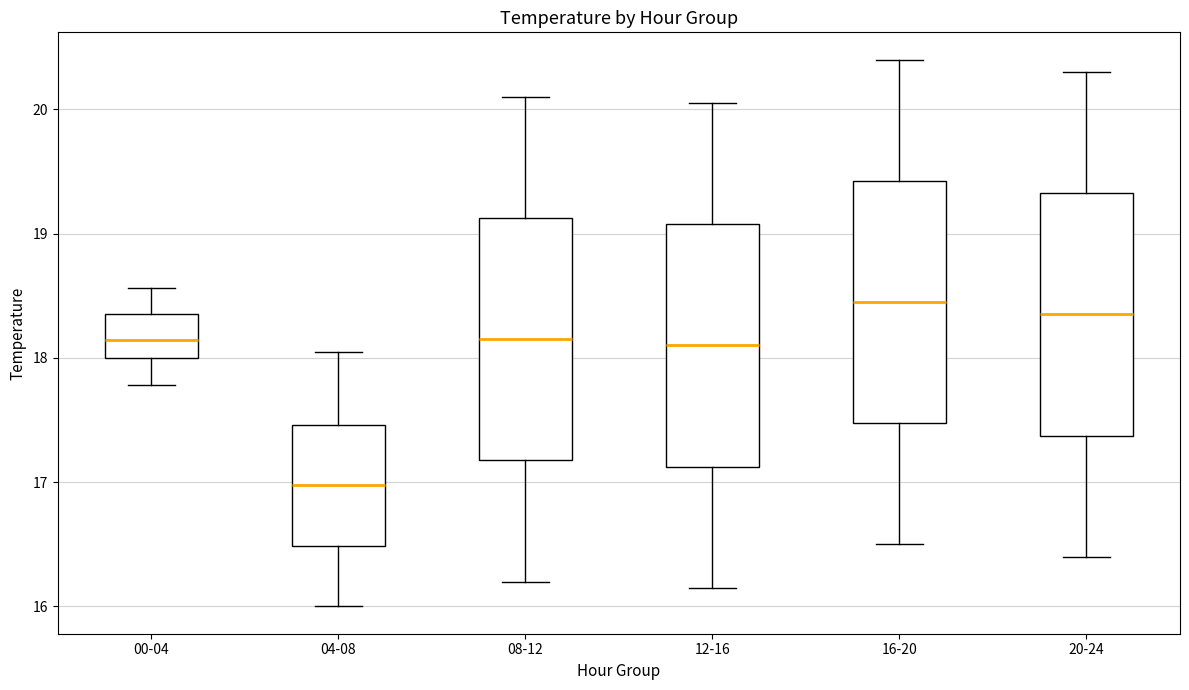

Where does the upper whisker of the box for 20-24 end on the y-axis? The values are not printed on the chart, so give them approximately, as read against the axis.

20.3